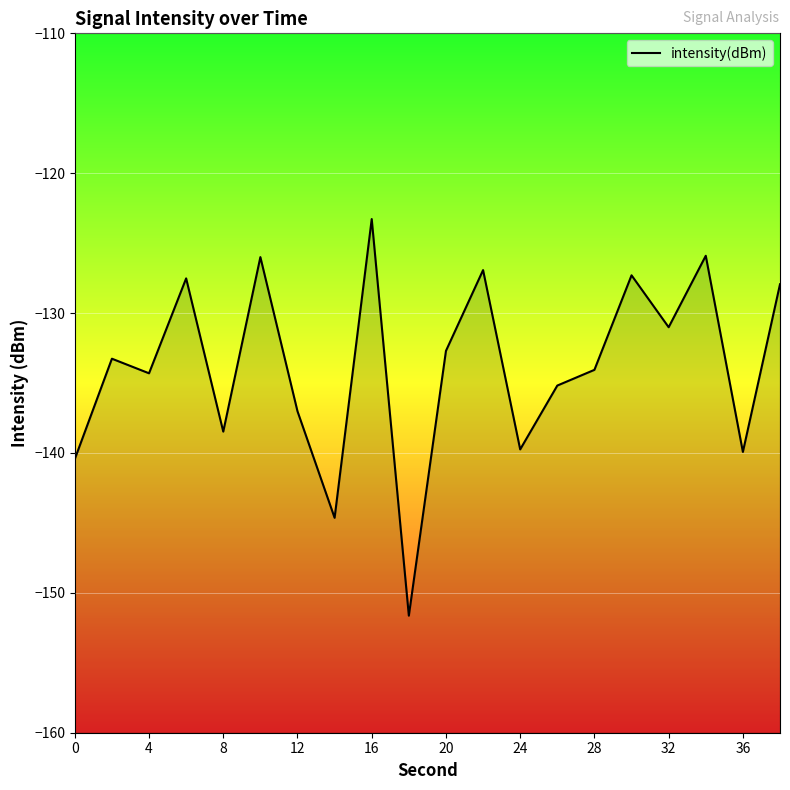

Read the value at 0.

-140.4